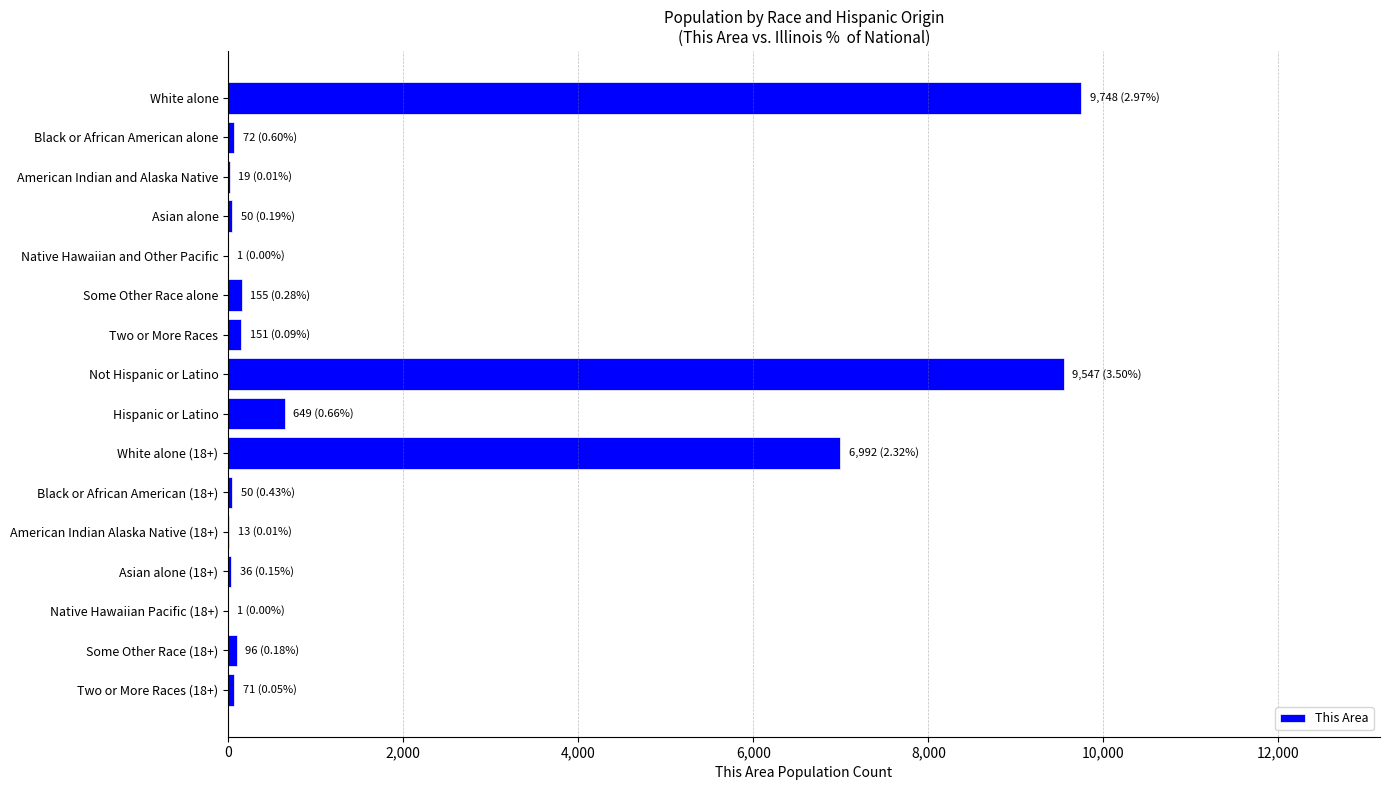

Where is the data nearest to the value 4874?

White alone (18+)